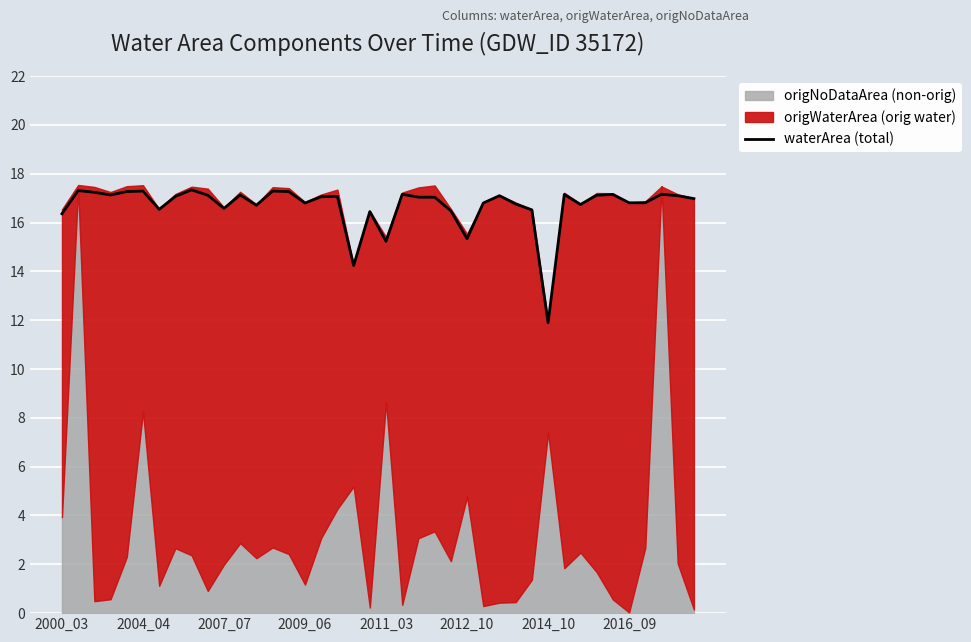

What is the highest value of the waterArea (total) series?

17.3